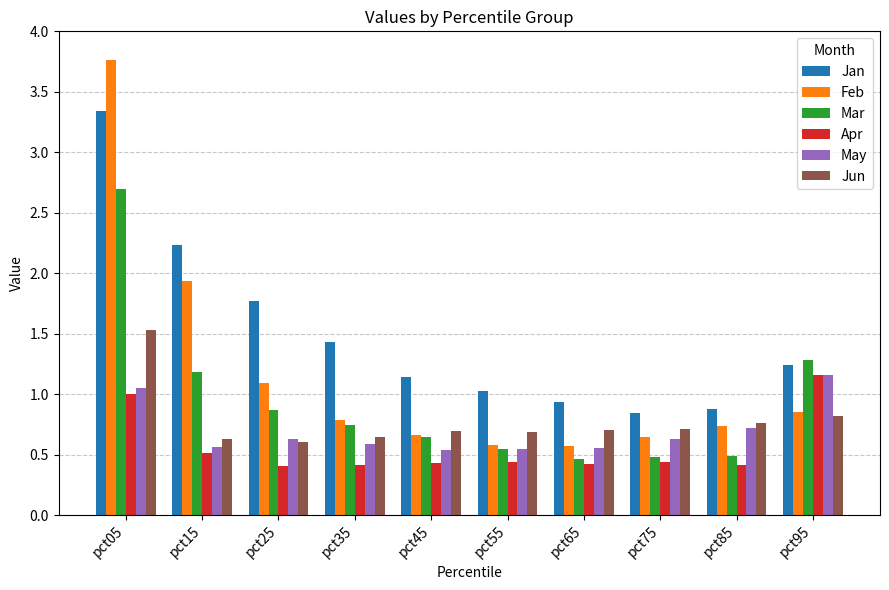

True or false: Jun has a value of 1.0 at pct35.

False